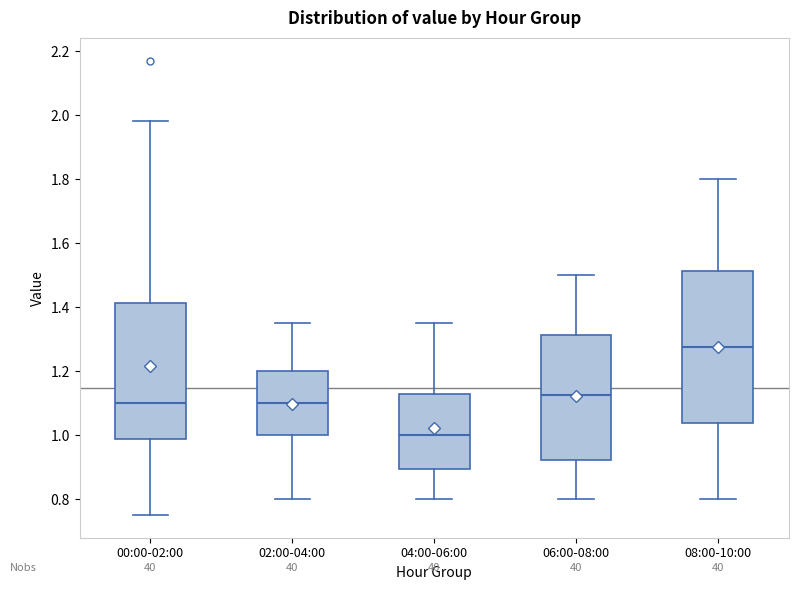

Reading left to right, transcribe this box plot: for each box, give where its median line is, the range the box spans, and where its two whiskers end, as read against the y-axis. The values are not printed on the chart, so give them approximately, as read against the axis.

00:00-02:00: median 1.10, box 0.98 to 1.42, whiskers 0.76 to 1.98
02:00-04:00: median 1.10, box 1.00 to 1.20, whiskers 0.80 to 1.36
04:00-06:00: median 1.00, box 0.90 to 1.12, whiskers 0.80 to 1.36
06:00-08:00: median 1.12, box 0.92 to 1.32, whiskers 0.80 to 1.50
08:00-10:00: median 1.28, box 1.04 to 1.52, whiskers 0.80 to 1.80